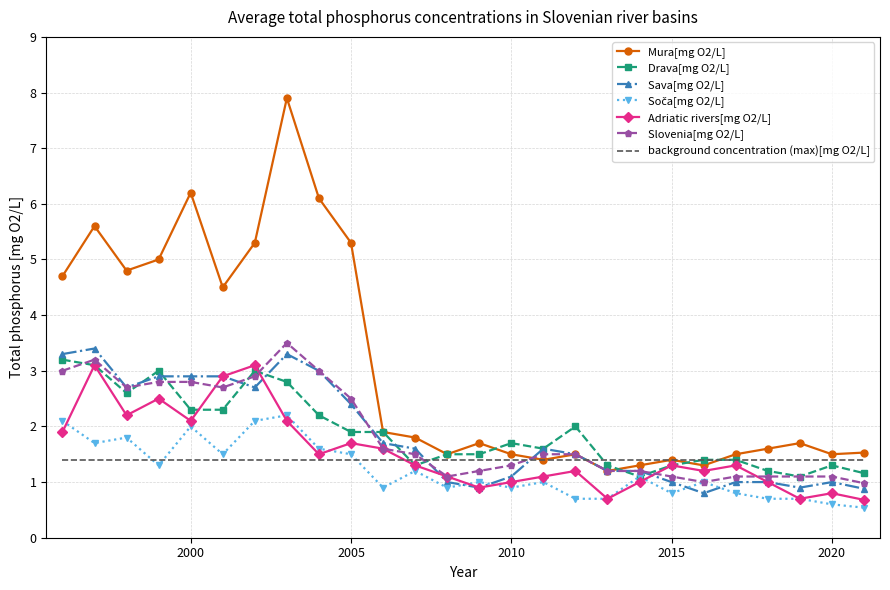

Which series has the largest total across all categories?

Mura[mg O2/L]